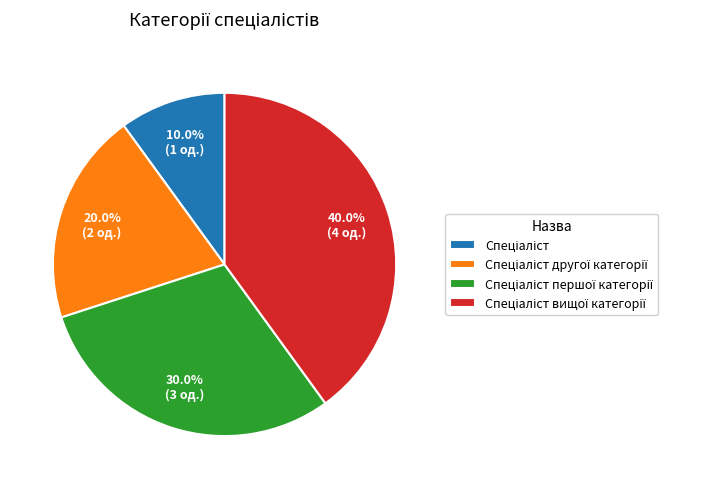

Is there any slice that represents more than half of the pie?

No